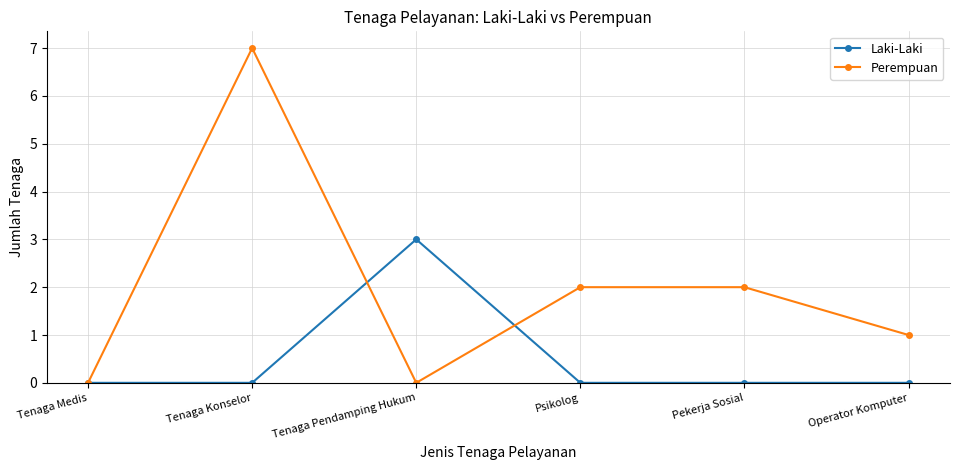

Rank the series by their maximum value, from highest to lowest.

Perempuan, Laki-Laki